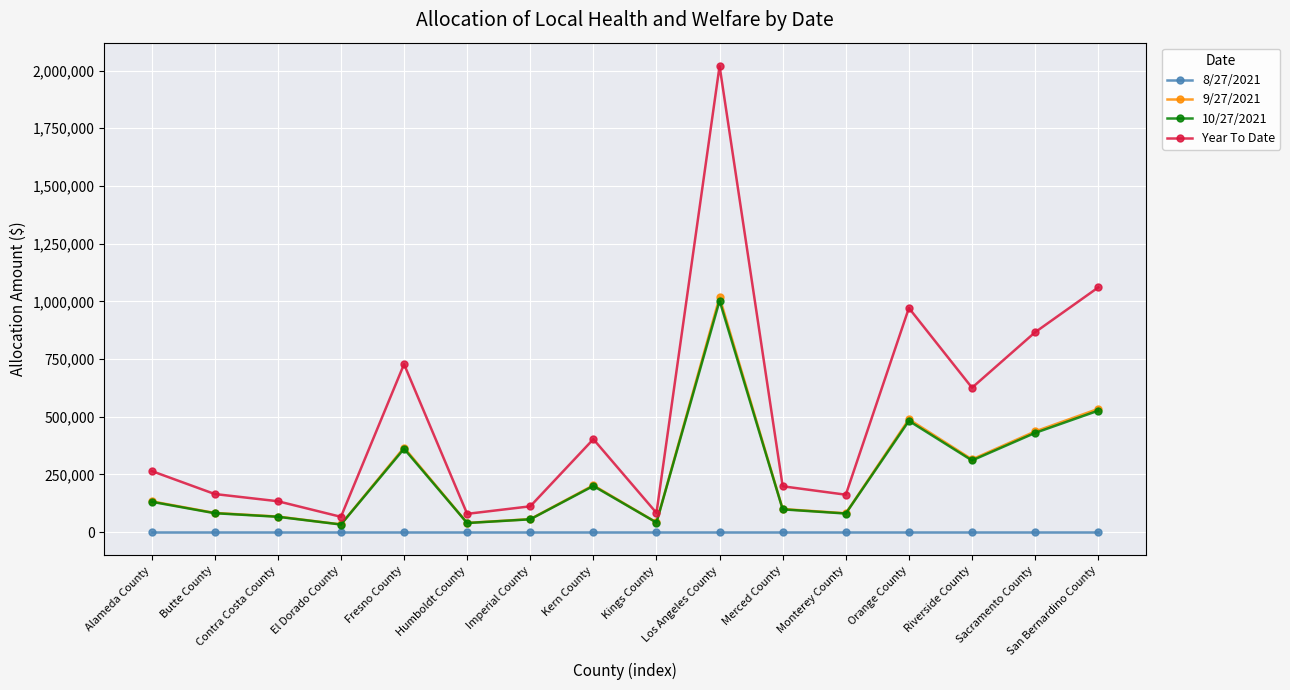

True or false: 8/27/2021 and 9/27/2021 cross at least once.

False